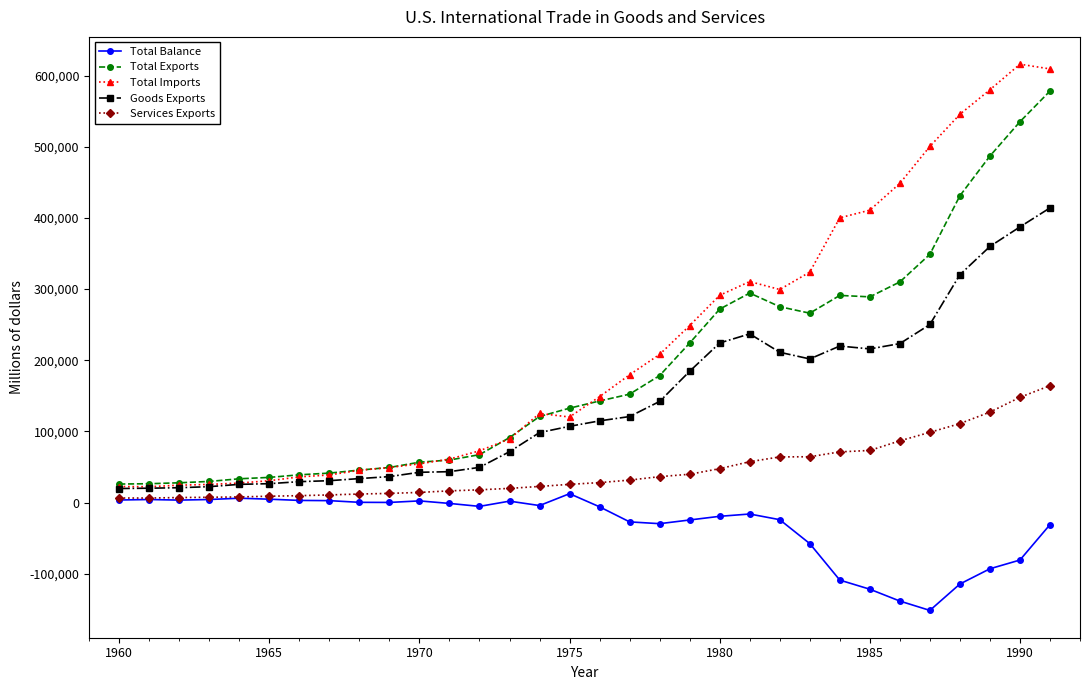

True or false: Total Imports has more than 2 interior local peaks.

True